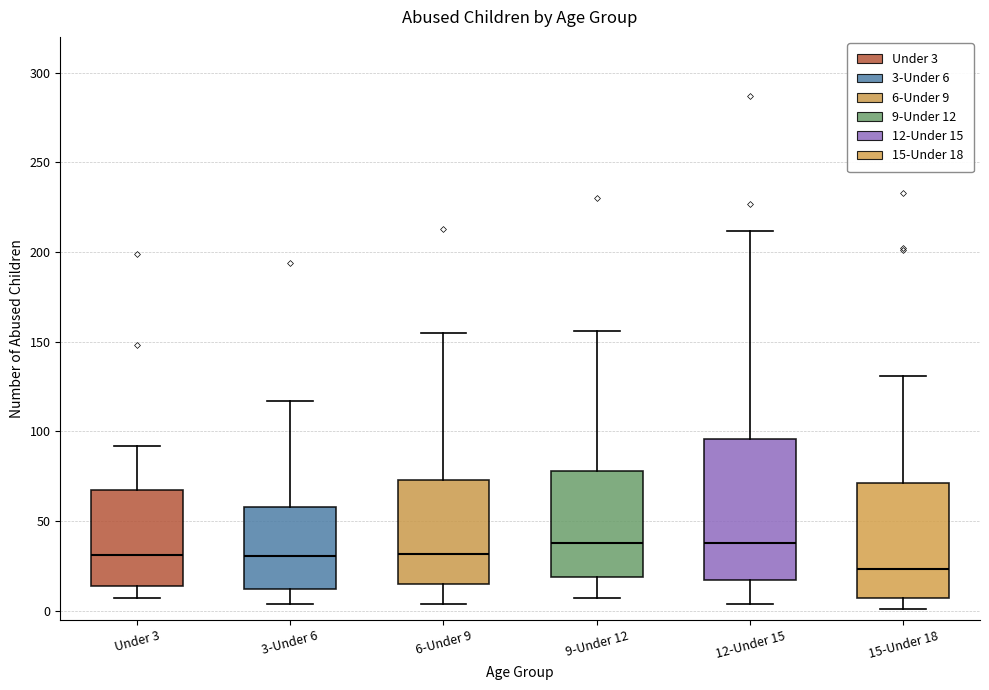

Reading left to right, read every box against the y-axis: the position of its median line, the range the box covers, and the ends of its whiskers. The values are not printed on the chart, so give them approximately, as read against the axis.

Under 3: median 30, box 15 to 65, whiskers 5 to 90
3-Under 6: median 30, box 10 to 60, whiskers 5 to 115
6-Under 9: median 30, box 15 to 75, whiskers 5 to 155
9-Under 12: median 40, box 20 to 80, whiskers 5 to 155
12-Under 15: median 40, box 15 to 95, whiskers 5 to 210
15-Under 18: median 25, box 5 to 70, whiskers 0 to 130